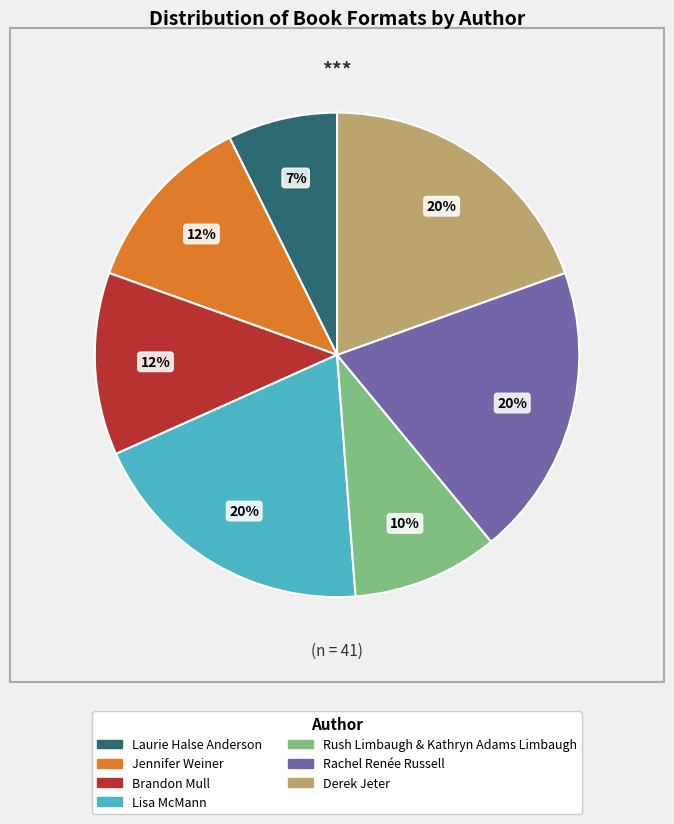

Combined, do Rachel Renée Russell and Laurie Halse Anderson account for over 50%?

No